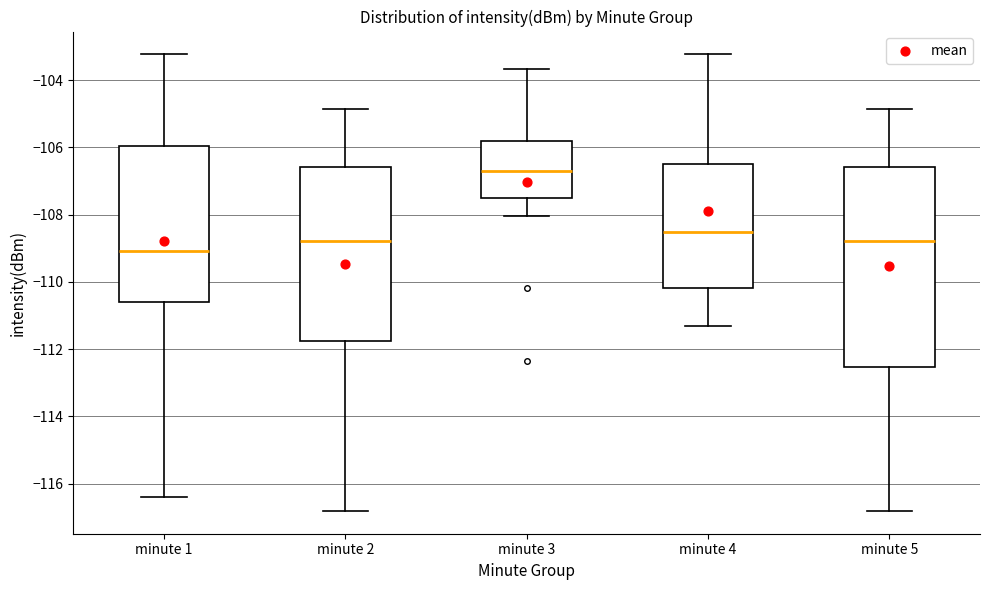

Reading left to right, transcribe this box plot: for each box, give where its median line is, the range the box spans, and where its two whiskers end, as read against the y-axis. The values are not printed on the chart, so give them approximately, as read against the axis.

minute 1: median -109.0, box -110.6 to -106.0, whiskers -116.4 to -103.2
minute 2: median -108.8, box -111.8 to -106.6, whiskers -116.8 to -104.8
minute 3: median -106.8, box -107.6 to -105.8, whiskers -108.0 to -103.6
minute 4: median -108.6, box -110.2 to -106.4, whiskers -111.4 to -103.2
minute 5: median -108.8, box -112.6 to -106.6, whiskers -116.8 to -104.8